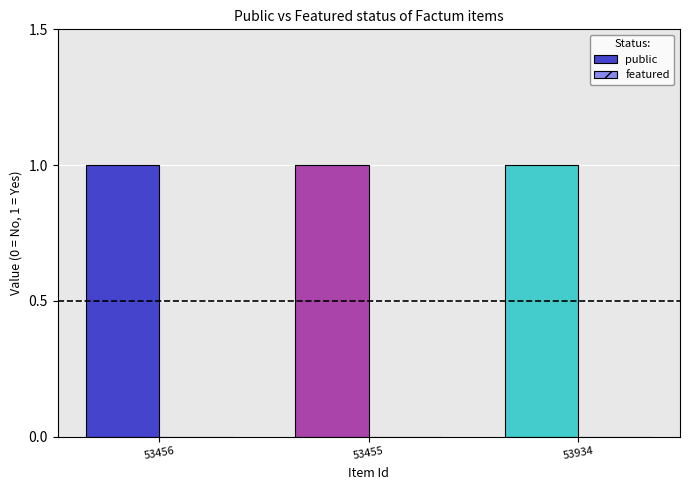

Which category has the lowest value in the public series?

53456